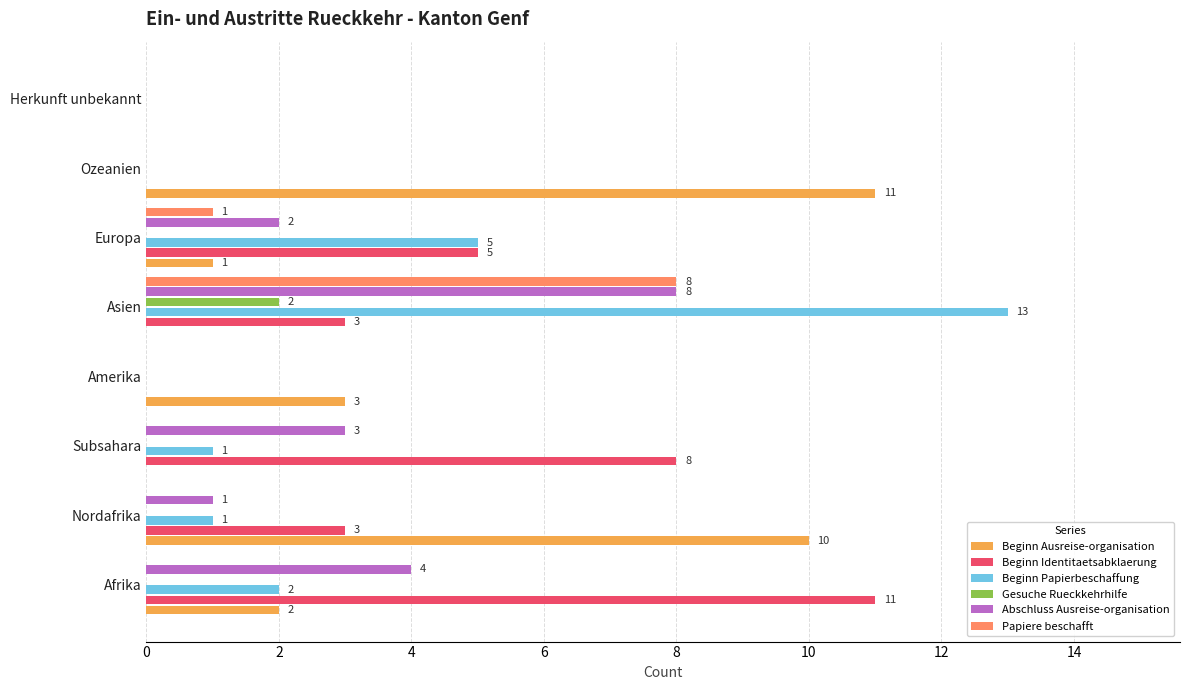

What is the highest value of the Abschluss Ausreise-organisation series?

8